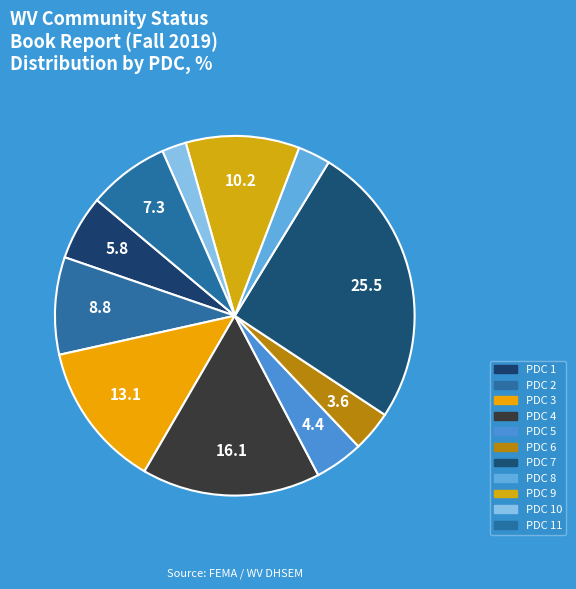

Rank the categories by value from highest to lowest.

PDC 7, PDC 4, PDC 3, PDC 9, PDC 2, PDC 11, PDC 1, PDC 5, PDC 6, PDC 8, PDC 10